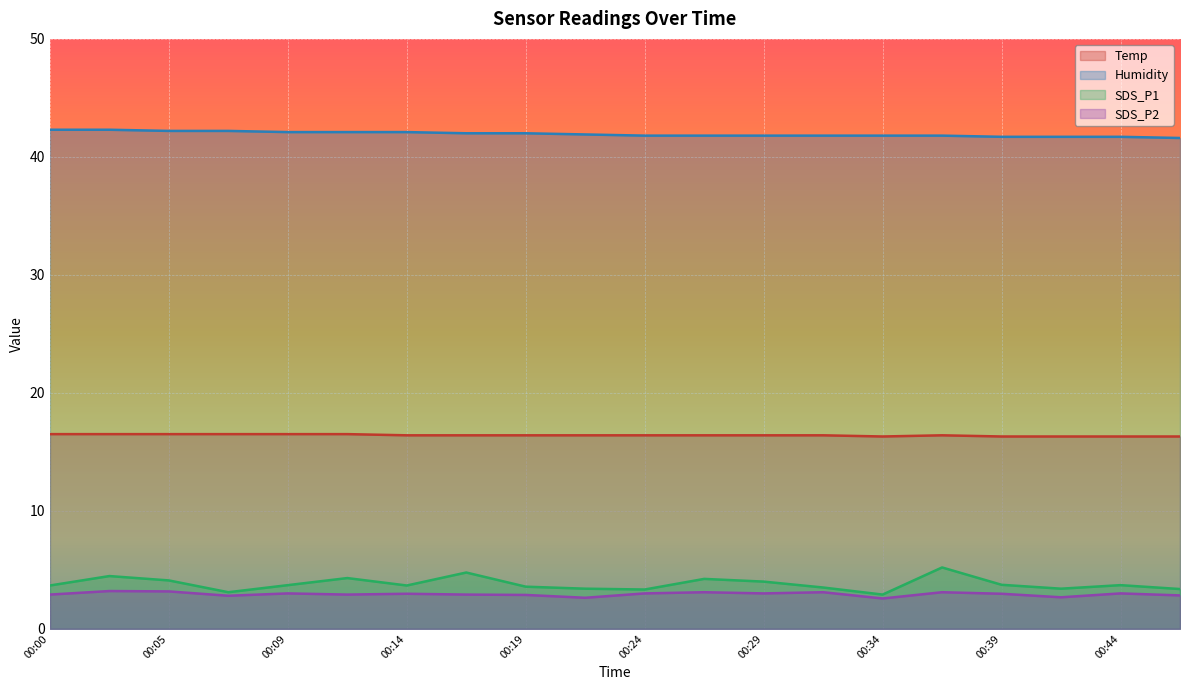

Which has a higher value, 00:09 or 00:39?

00:09